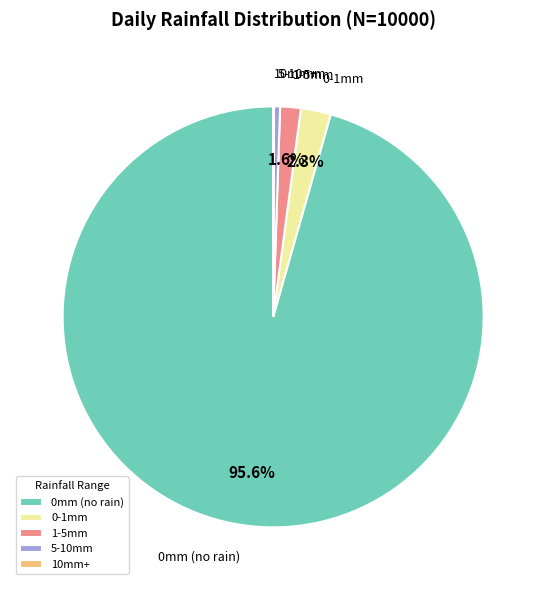

Approximately how many times larger is the value at 0mm (no rain) compared to 0-1mm?

41.6